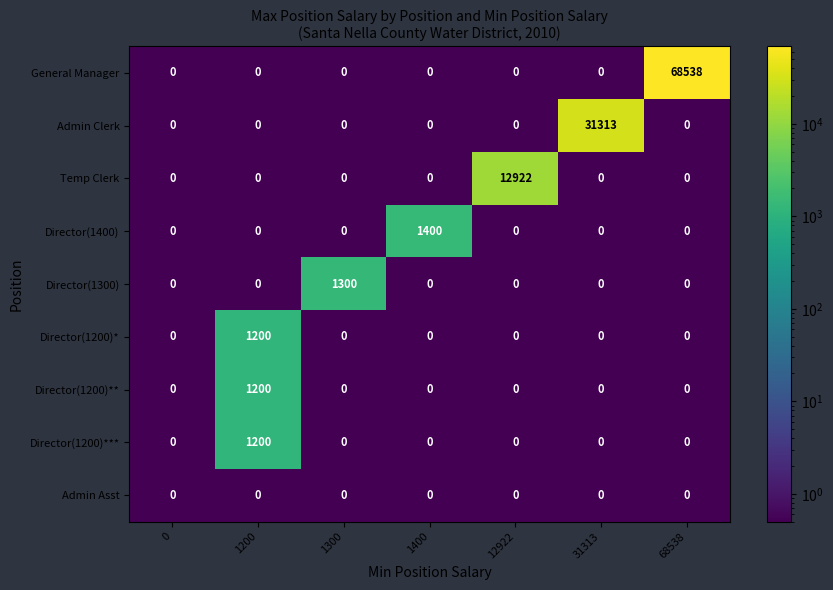

The Admin Clerk series shows -15404 at 68538. True or false?

False